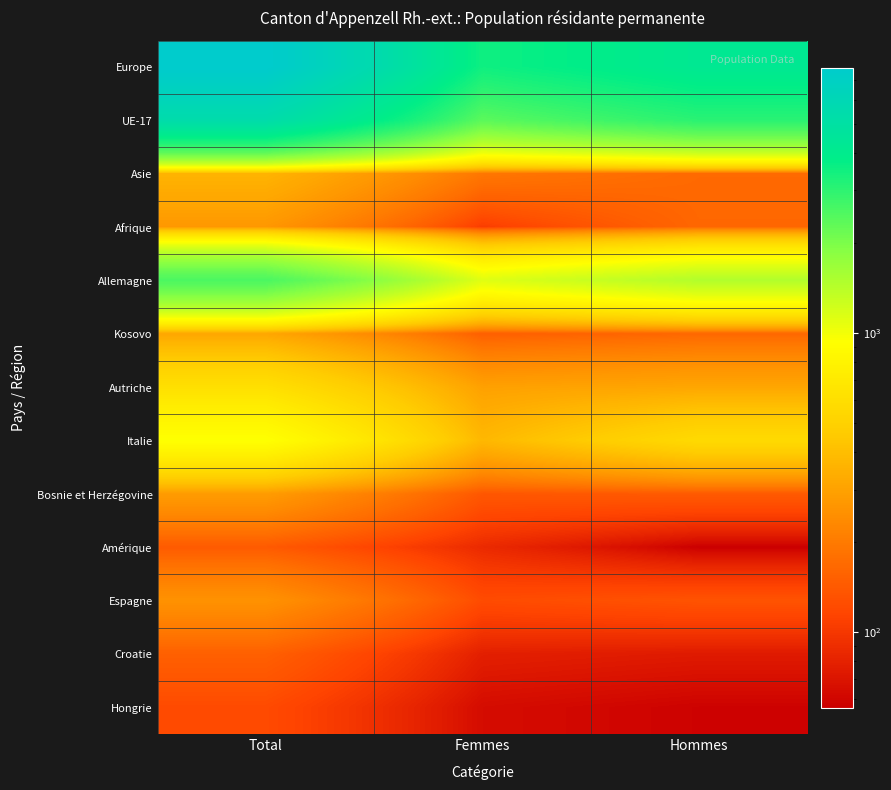

Reading left to right, list all the values displayed in this chart.

Europe: Total=7725	Femmes=3520	Hommes=4205
UE-17: Total=5436	Femmes=2372	Hommes=3064
Asie: Total=362	Femmes=194	Hommes=168
Afrique: Total=270	Femmes=106	Hommes=164
Allemagne: Total=2588	Femmes=1123	Hommes=1465
Kosovo: Total=314	Femmes=150	Hommes=164
Autriche: Total=609	Femmes=296	Hommes=313
Italie: Total=942	Femmes=377	Hommes=565
Bosnie et Herzégovine: Total=283	Femmes=139	Hommes=144
Amérique: Total=143	Femmes=87	Hommes=56
Espagne: Total=256	Femmes=123	Hommes=133
Croatie: Total=152	Femmes=78	Hommes=74
Hongrie: Total=122	Femmes=64	Hommes=58